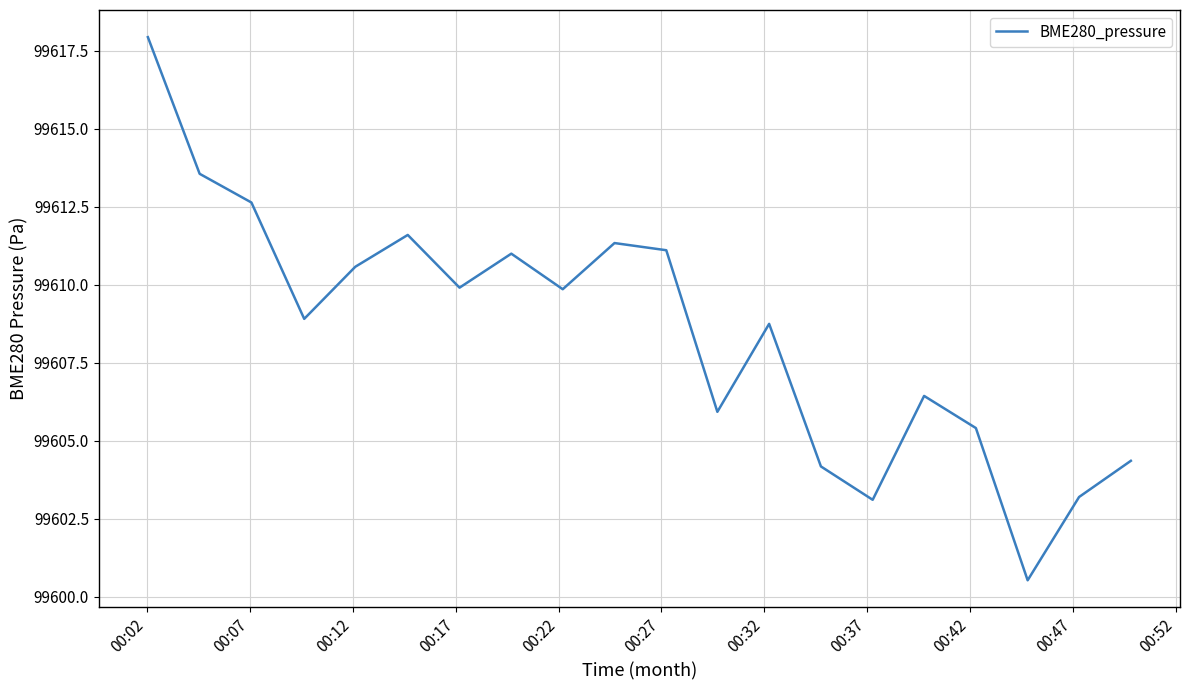

What is the difference between the maximum and second lowest values?

14.8